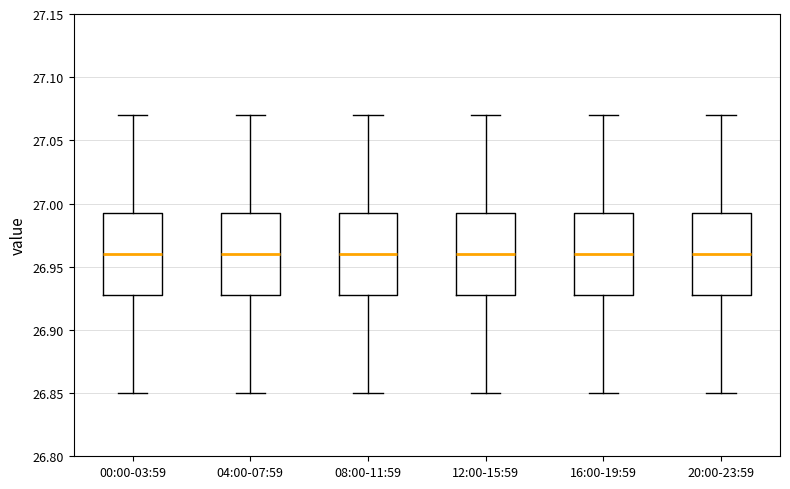

Reading left to right, transcribe this box plot: for each box, give where its median line is, the range the box spans, and where its two whiskers end, as read against the y-axis. The values are not printed on the chart, so give them approximately, as read against the axis.

00:00-03:59: median 26.960, box 26.930 to 26.995, whiskers 26.850 to 27.070
04:00-07:59: median 26.960, box 26.930 to 26.995, whiskers 26.850 to 27.070
08:00-11:59: median 26.960, box 26.930 to 26.995, whiskers 26.850 to 27.070
12:00-15:59: median 26.960, box 26.930 to 26.995, whiskers 26.850 to 27.070
16:00-19:59: median 26.960, box 26.930 to 26.995, whiskers 26.850 to 27.070
20:00-23:59: median 26.960, box 26.930 to 26.995, whiskers 26.850 to 27.070